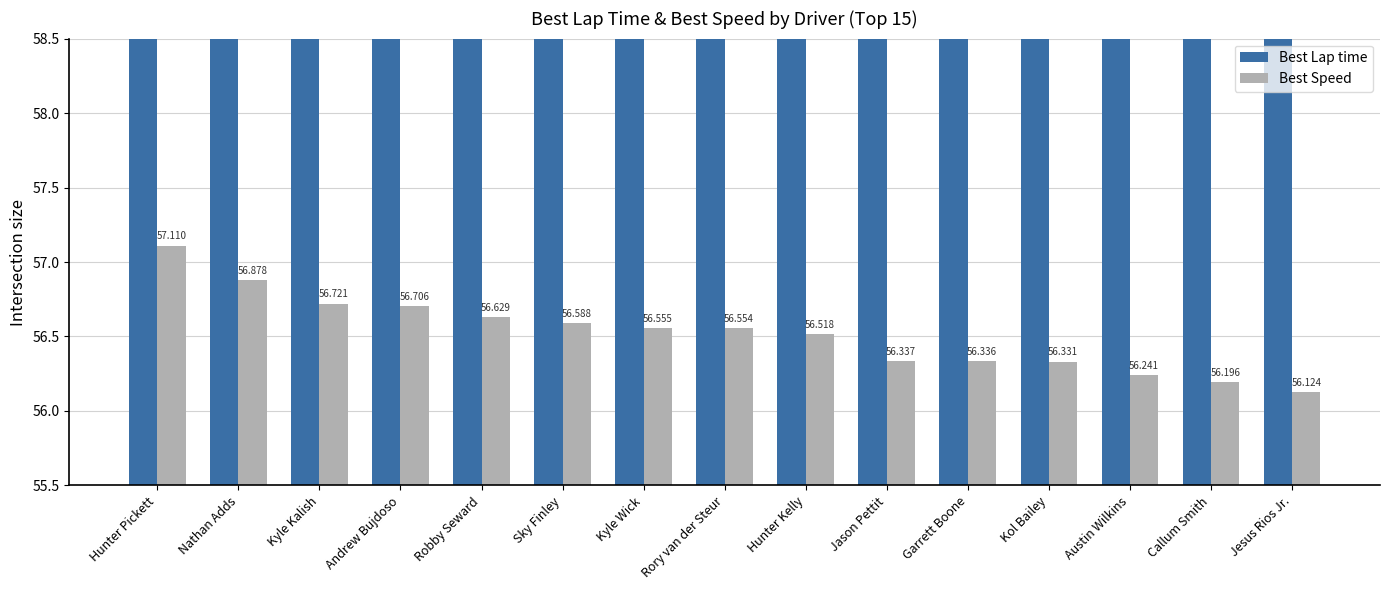

What is the average value of the Best Speed series?

56.5